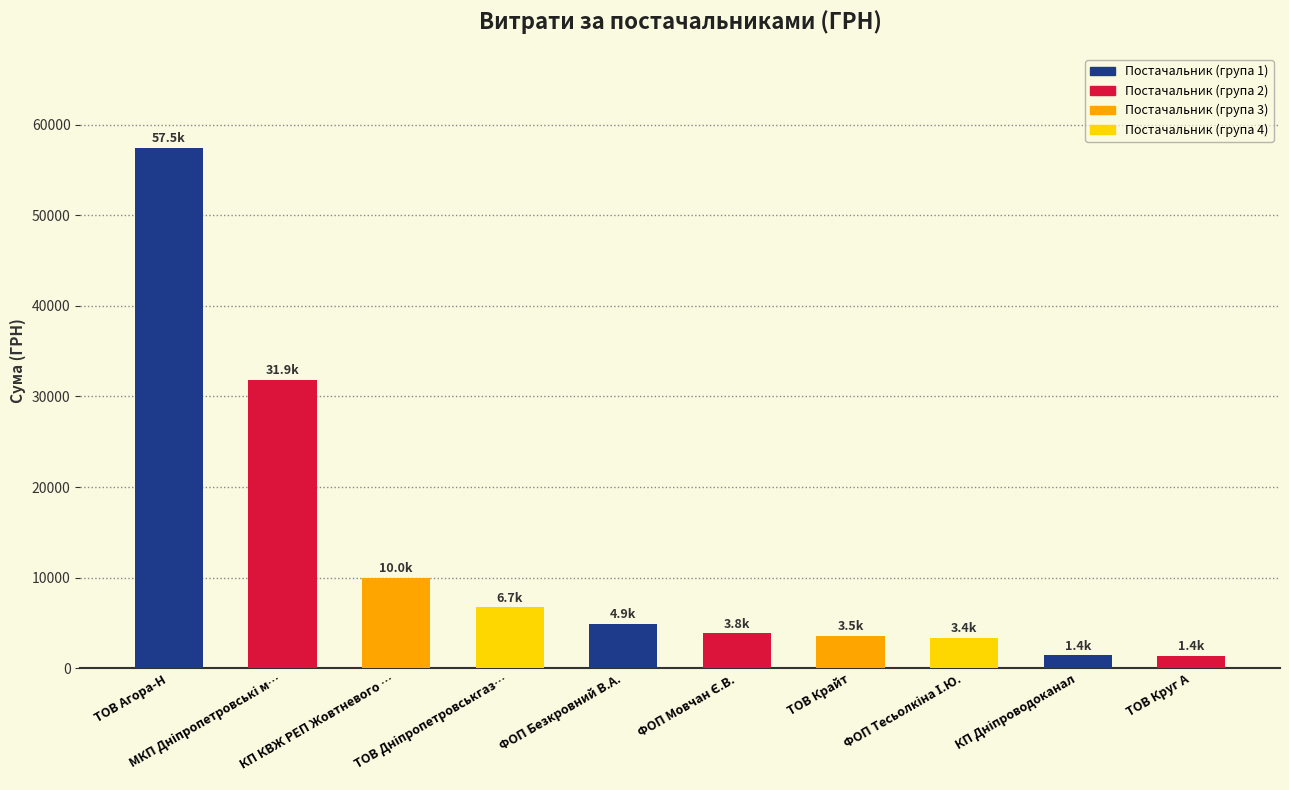

What is the difference between the maximum and minimum values?

56088.8